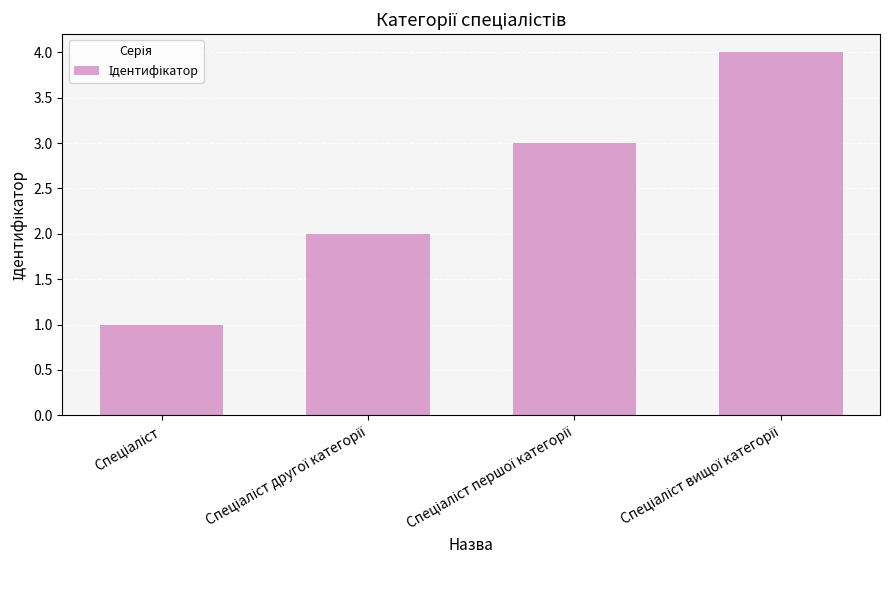

What is the difference between the maximum and minimum values?

3